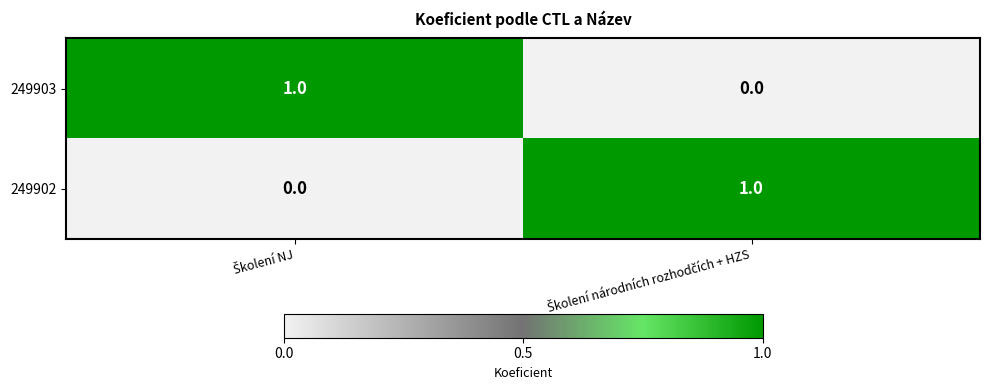

Count the number of data series in this chart.

2